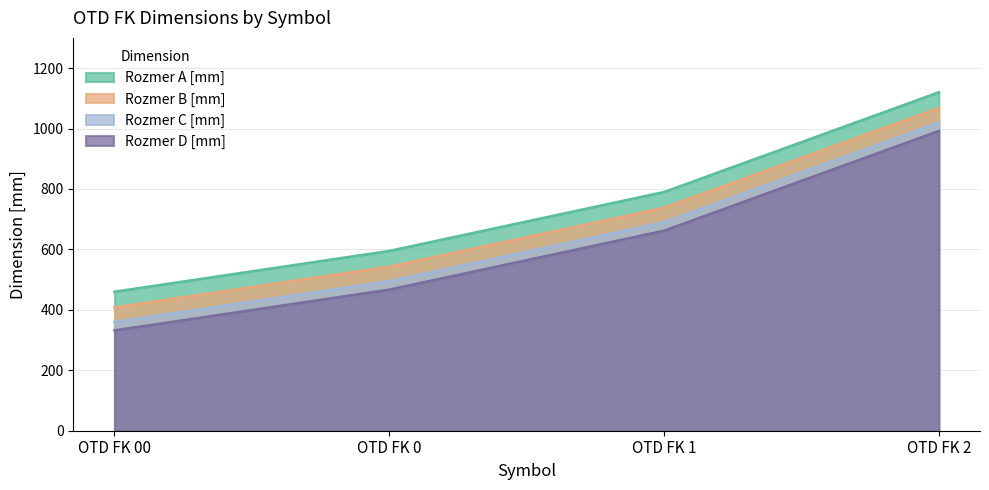

What is the minimum value for Rozmer C [mm]?

360